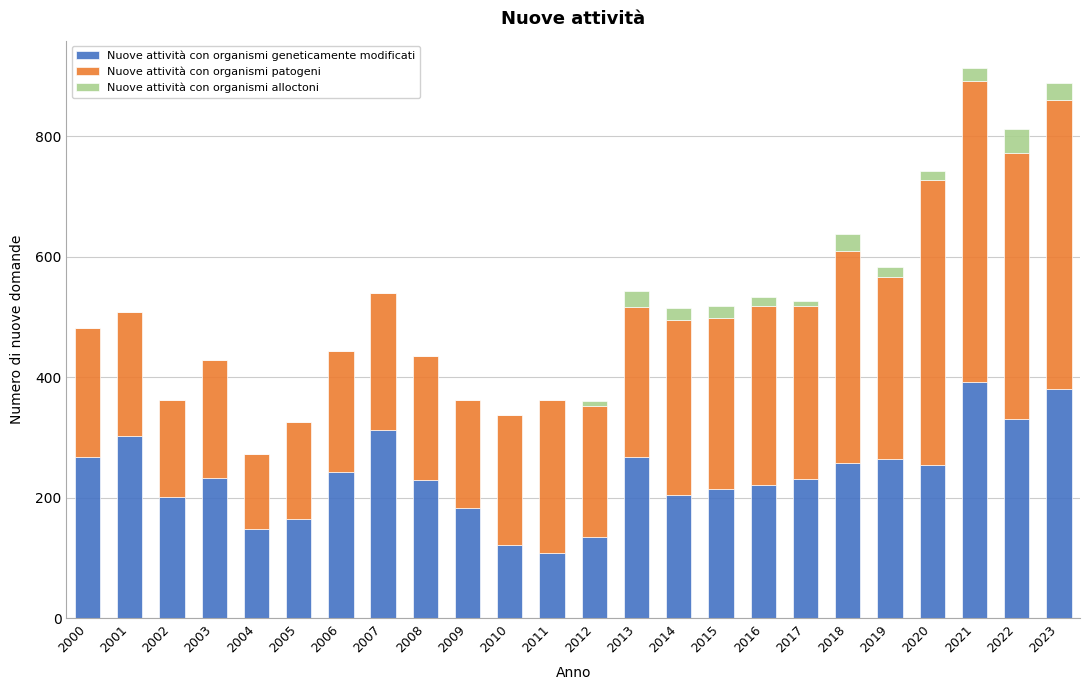

True or false: Nuove attività con organismi geneticamente modificati has a value of 231 at 2017.

True